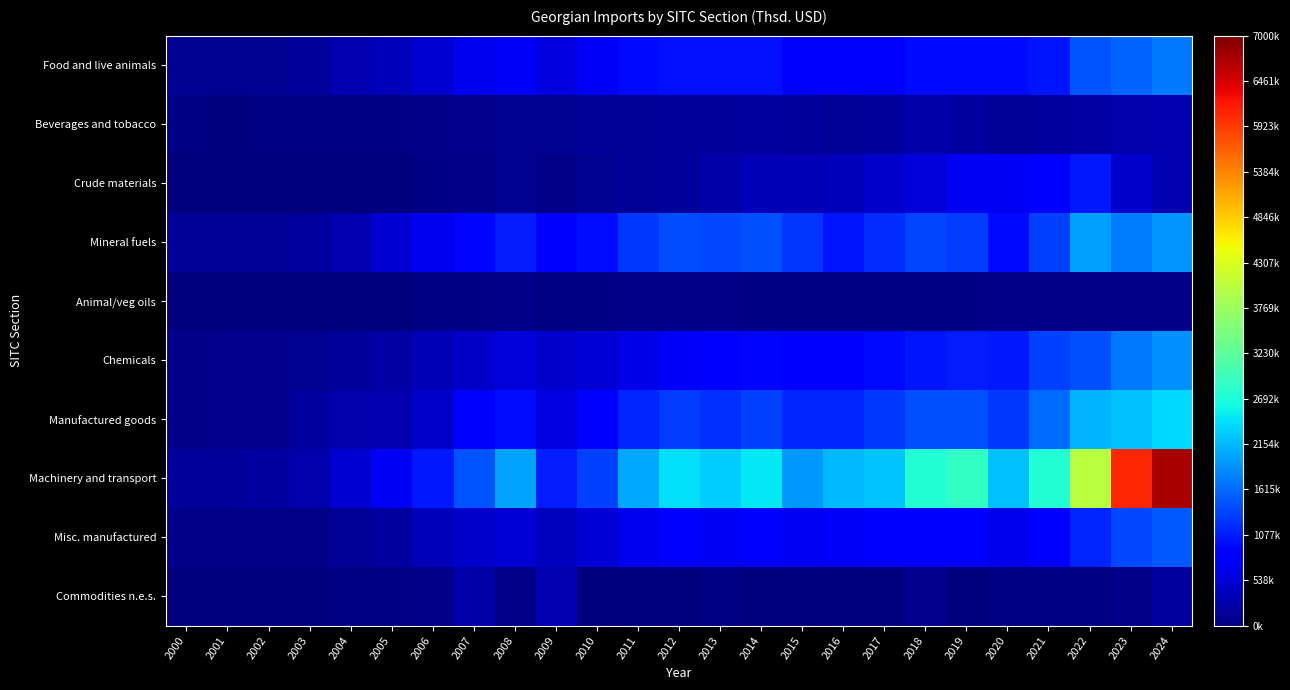

Which category has the highest value across all series?

2024